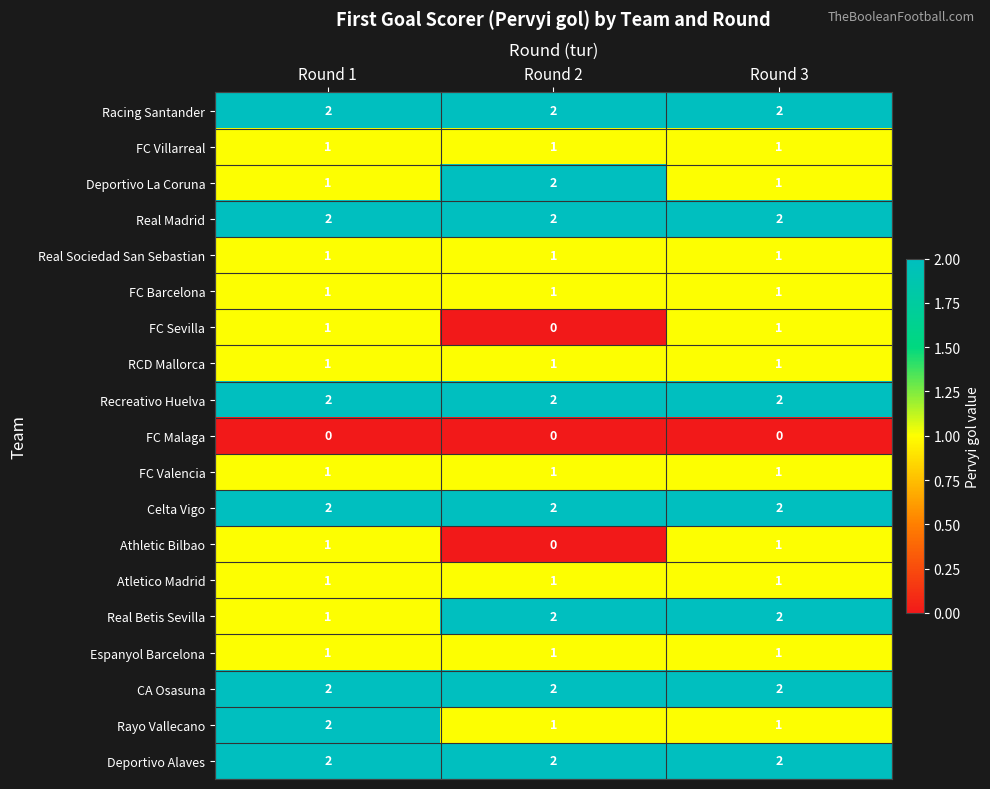

At how many categories does at least one series exceed 1?

3